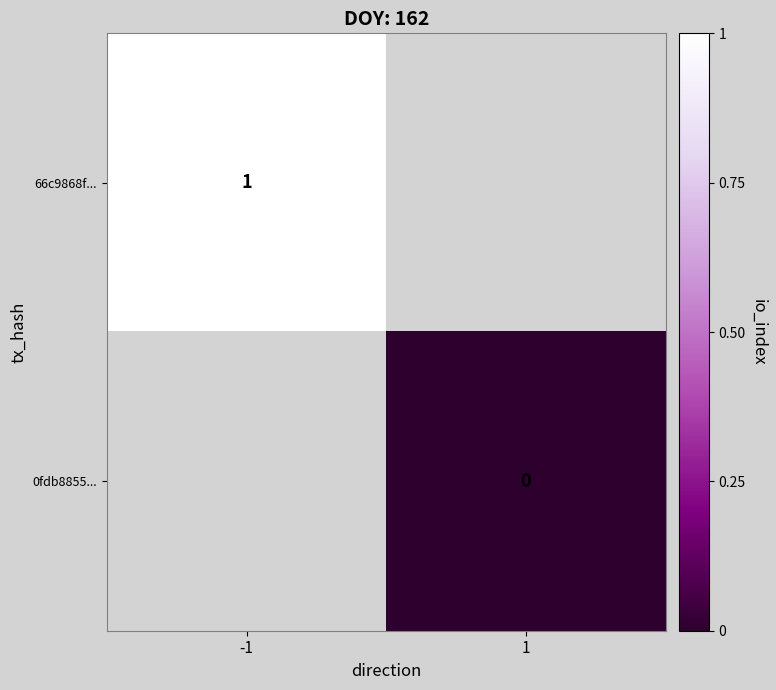

What is the maximum value shown in the chart?

1.0